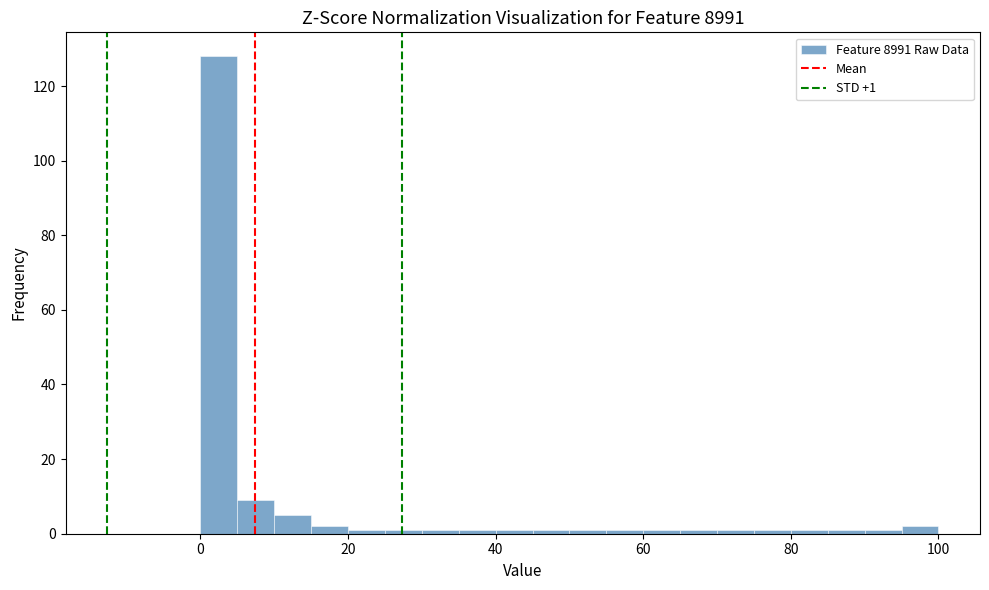

Around what value on the x-axis is the tallest bar? Give the approximate position of its centre, as read against the axis.

2